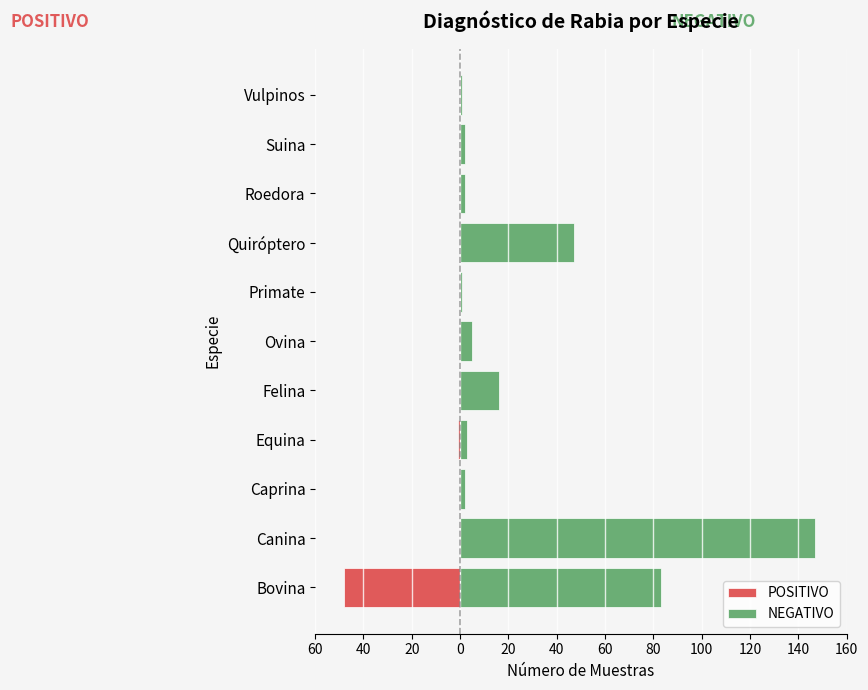

True or false: POSITIVO has a value of -18 at Canina.

False